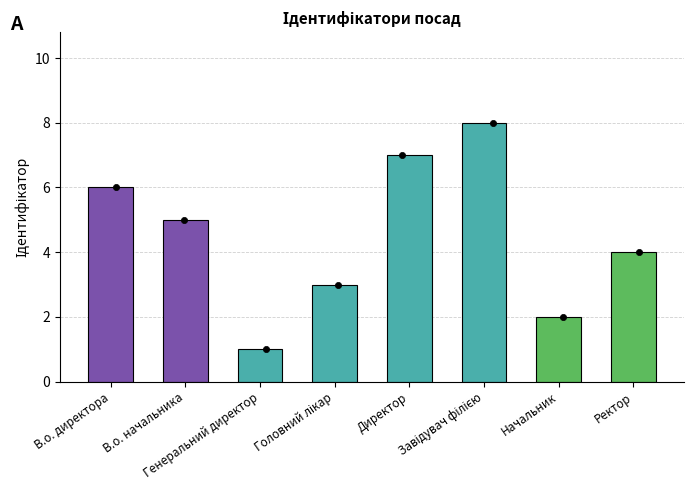

Approximately how many times larger is the value at Ректор compared to В.о. начальника?

0.8